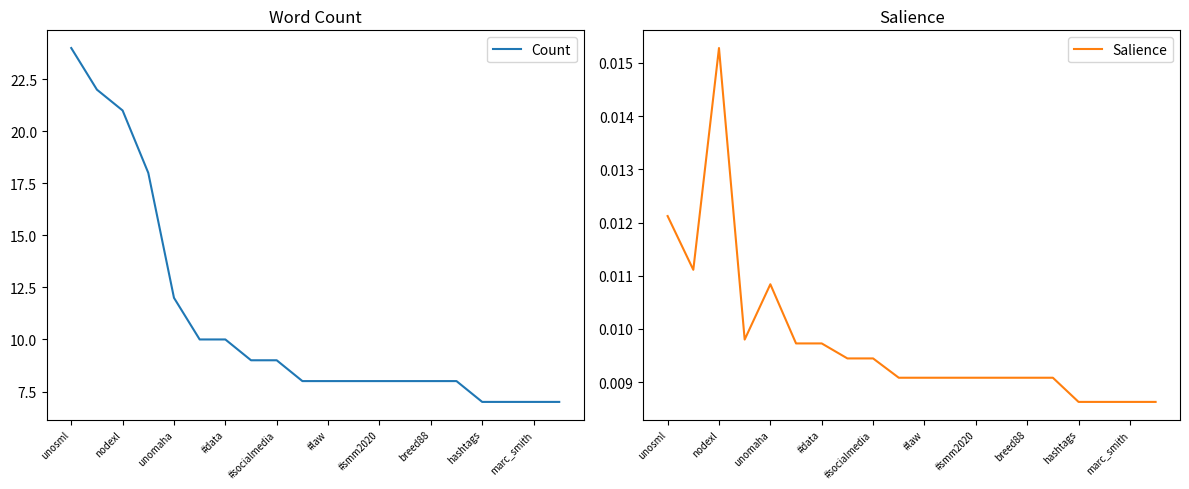

True or false: Salience and Count intersect in this chart.

False